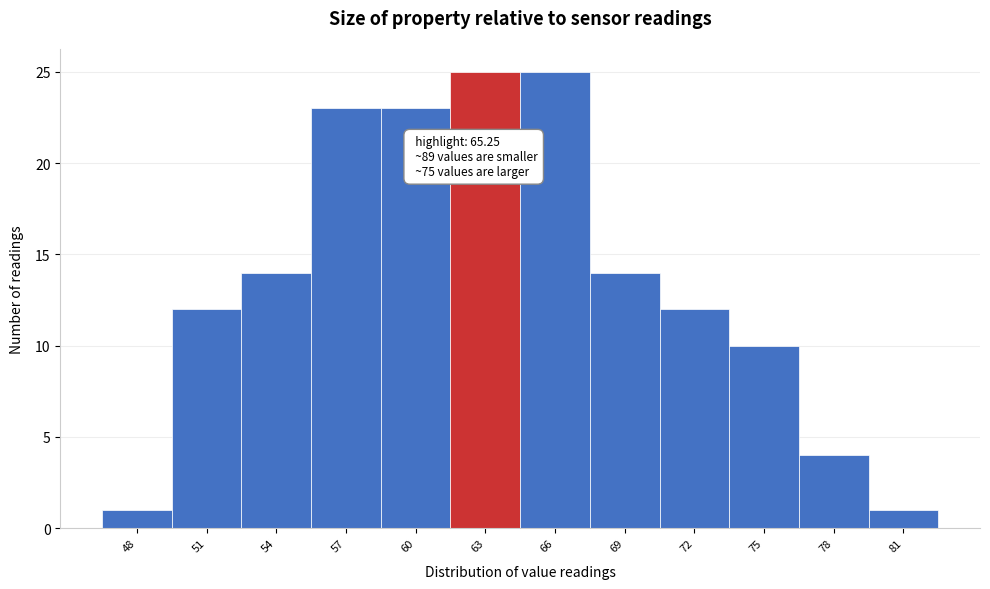

Reading left to right, transcribe all the data shown in this chart.

48=1	51=12	54=14	57=23	60=23	63=25	66=25	69=14	72=12	75=10	78=4	81=1